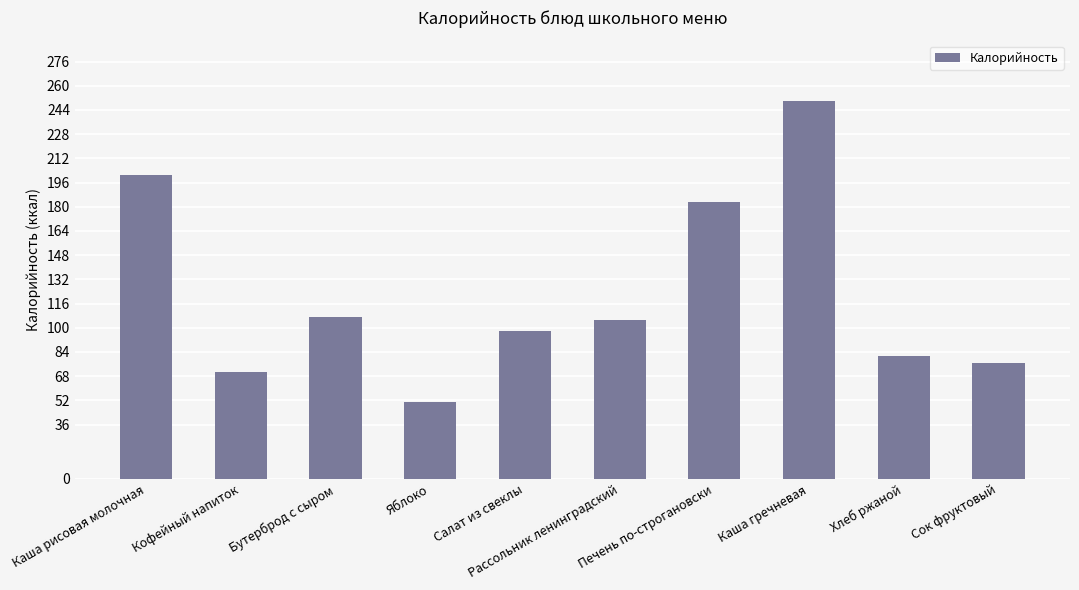

True or false: the data shows 71 at Кофейный напиток.

True